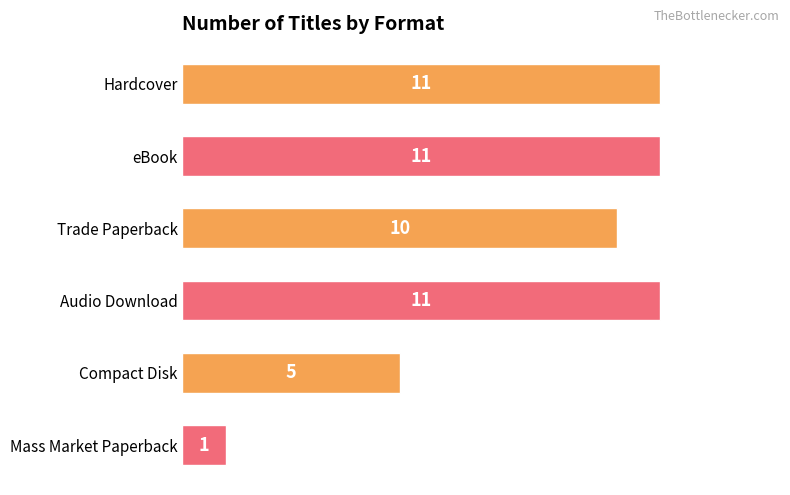

Are the bars grouped side by side (vs. stacked)?

No